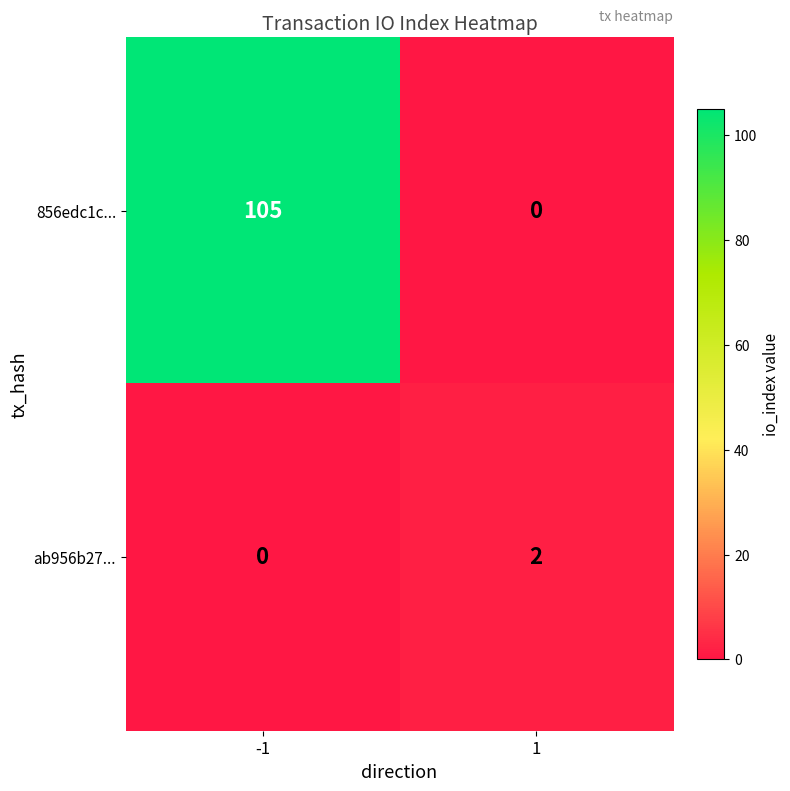

Rank the series by their maximum value, from lowest to highest.

ab956b27..., 856edc1c...